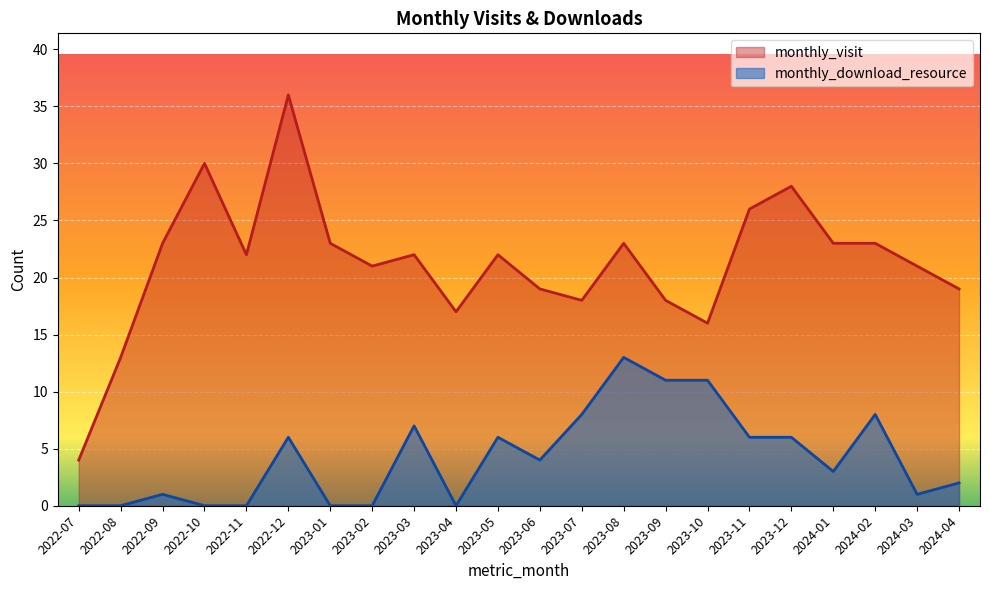

Which series has the largest range (max minus min)?

monthly_visit